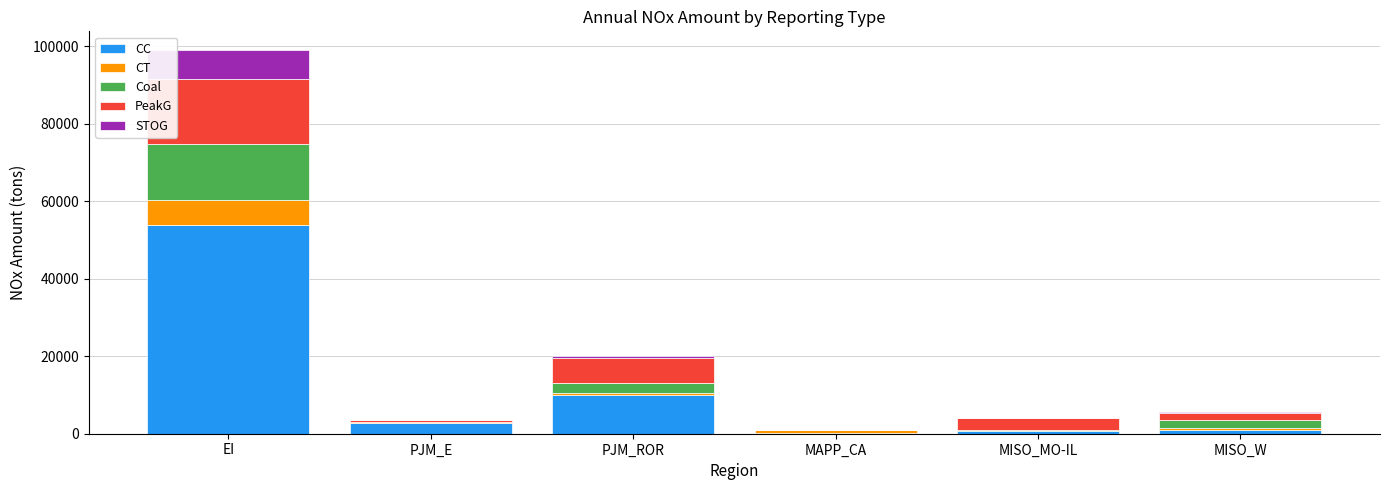

What are all the series names shown in the legend?

CC, CT, Coal, PeakG, STOG